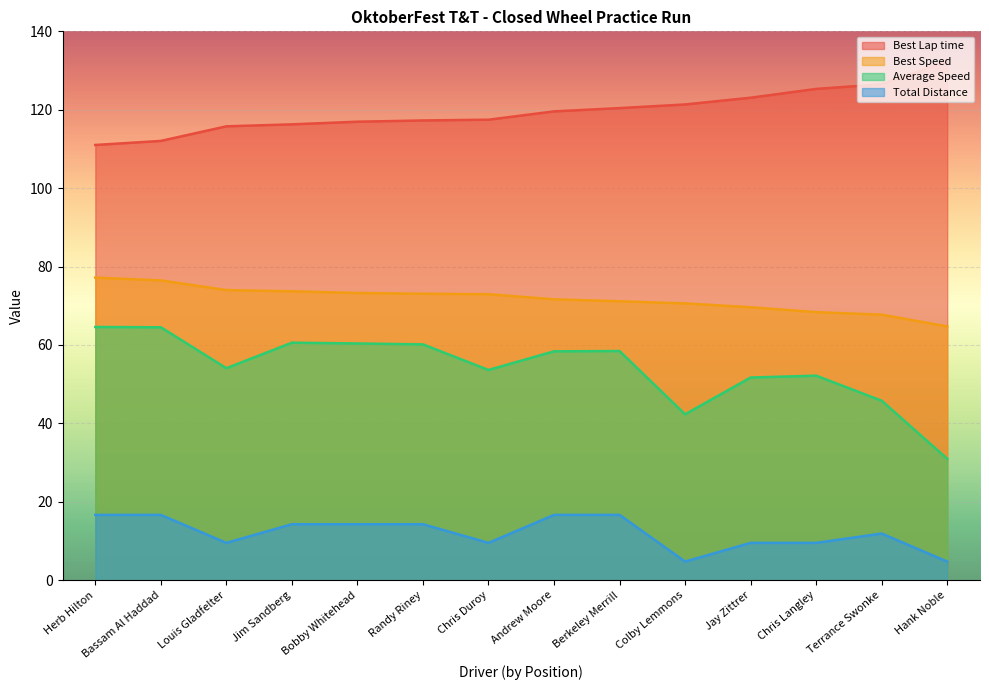

Reading left to right, transcribe all the data shown in this chart.

Best Lap time: 111.0	112.0	115.8	116.3	117.0	117.3	117.5	119.6	120.4	121.3	123.1	125.3	126.5	132.4
Best Speed: 77.2	76.5	74.0	73.7	73.3	73.1	72.9	71.7	71.2	70.6	69.6	68.4	67.7	64.7
Average Speed: 64.6	64.5	54.1	60.6	60.4	60.1	53.6	58.4	58.5	42.3	51.7	52.2	45.8	31.0
Total Distance: 16.7	16.7	9.5	14.3	14.3	14.3	9.5	16.7	16.7	4.8	9.5	9.5	11.9	4.8